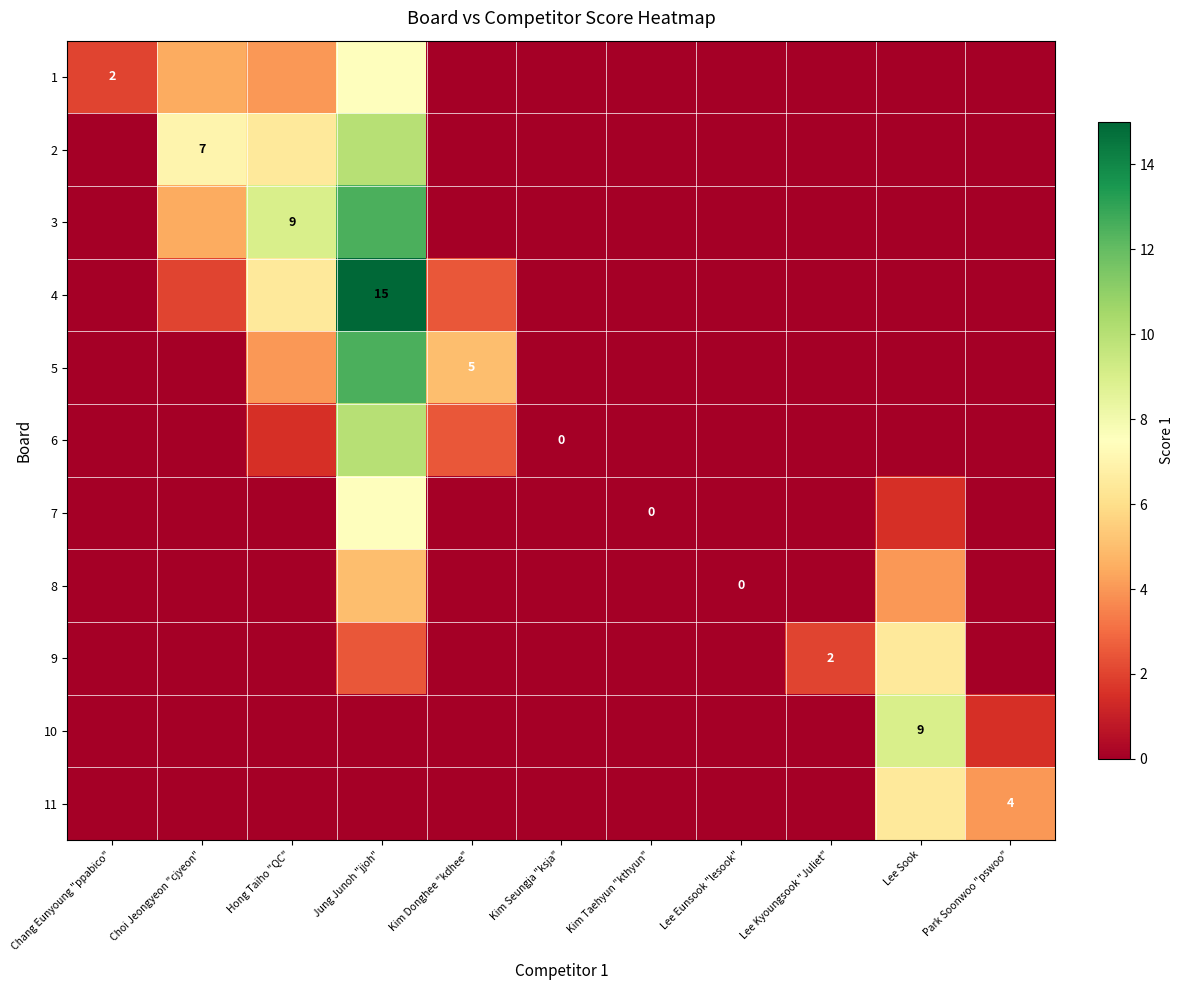

What is the difference between the 6 values at Kim Donghee "kdhee" and Kim Seungja "ksja"?

2.5